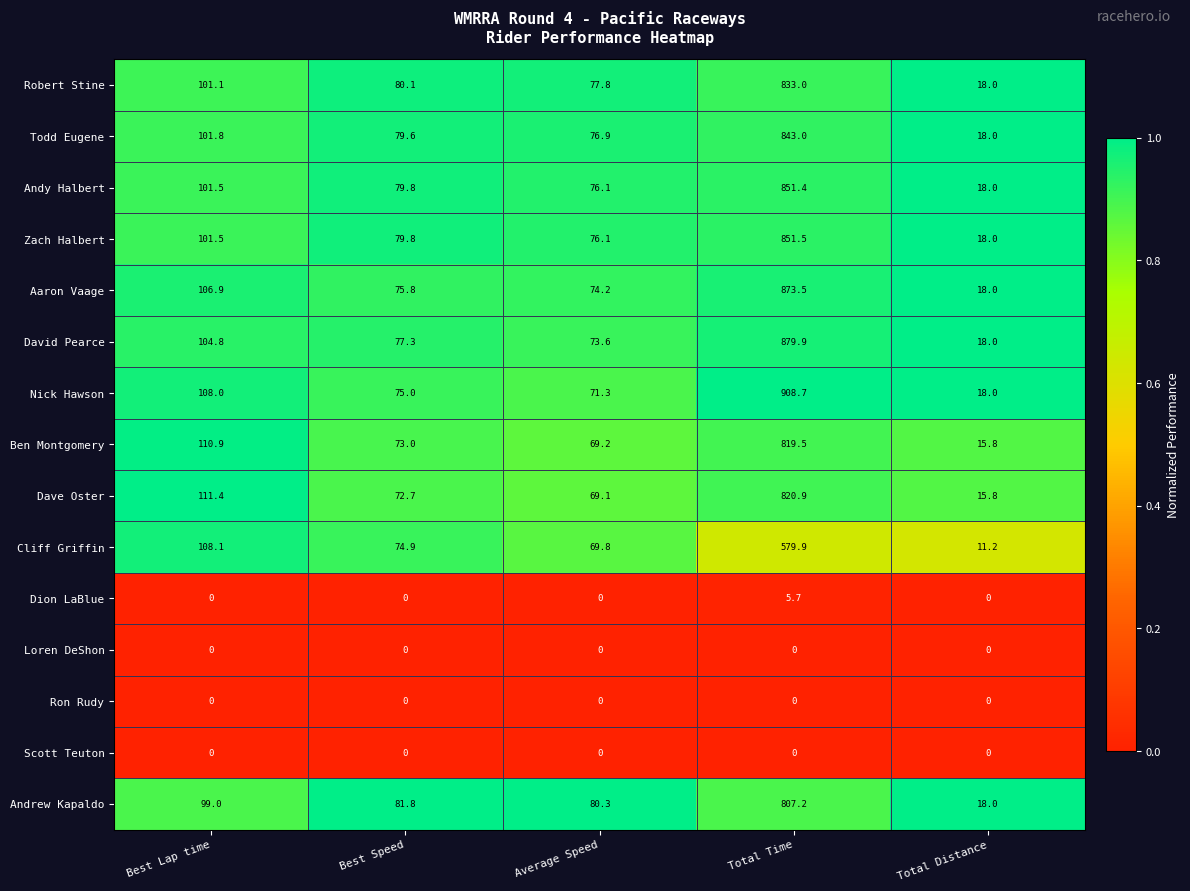

What is the approximate value of Nick Hawson at Total Time?

908.7